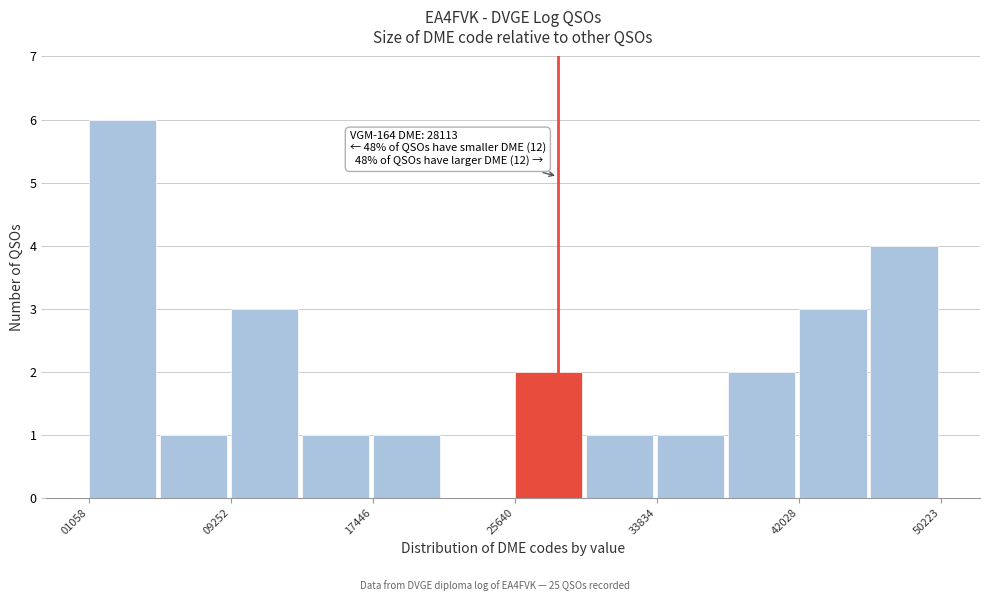

Over which range of the x-axis is the bar tallest?

1000 to 5000